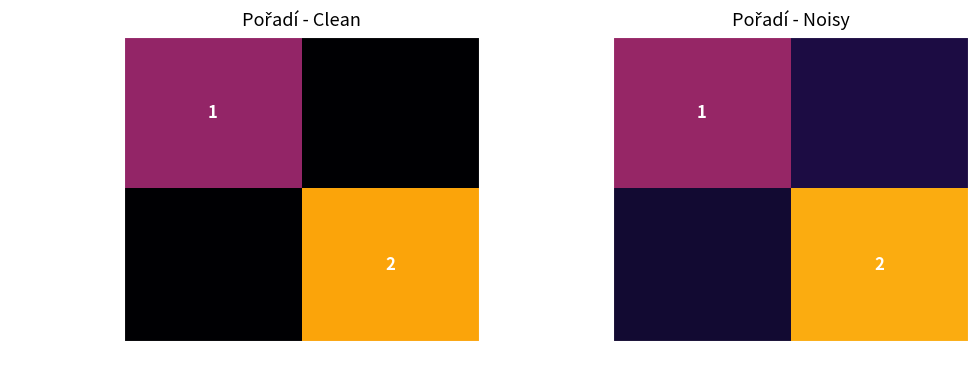

How many categories are shown in the chart?

2